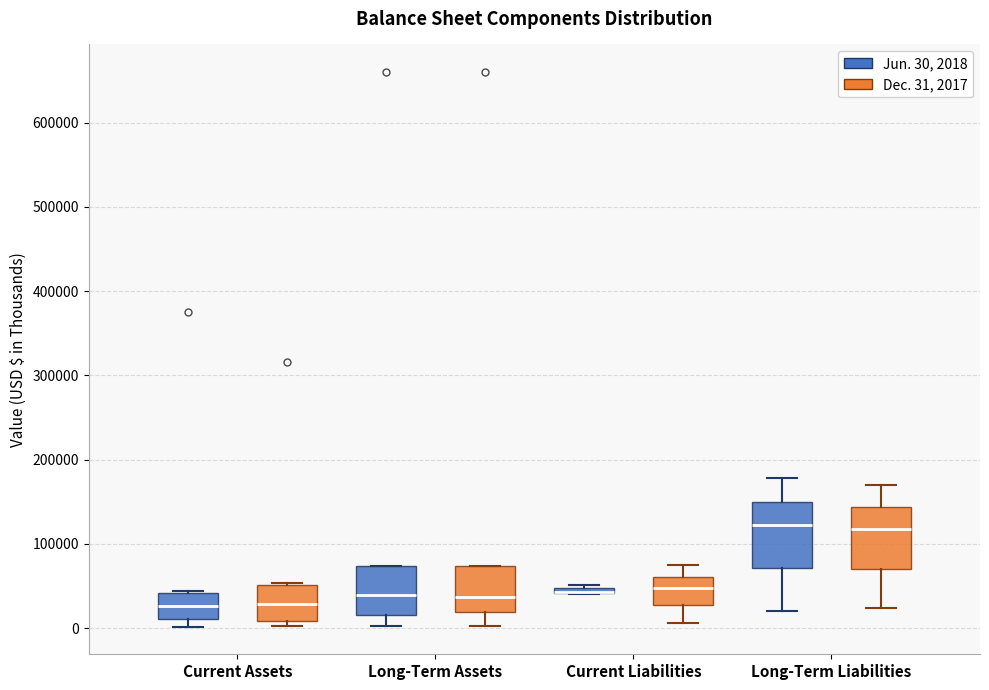

Where is the upper edge of the box for Current Liabilities (Dec. 31, 2017) on the y-axis? The values are not printed on the chart, so give them approximately, as read against the axis.

60000